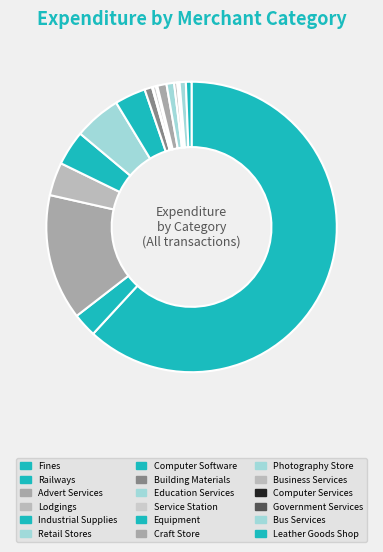

To the nearest percent, what portion does Photography Store represent?

1%